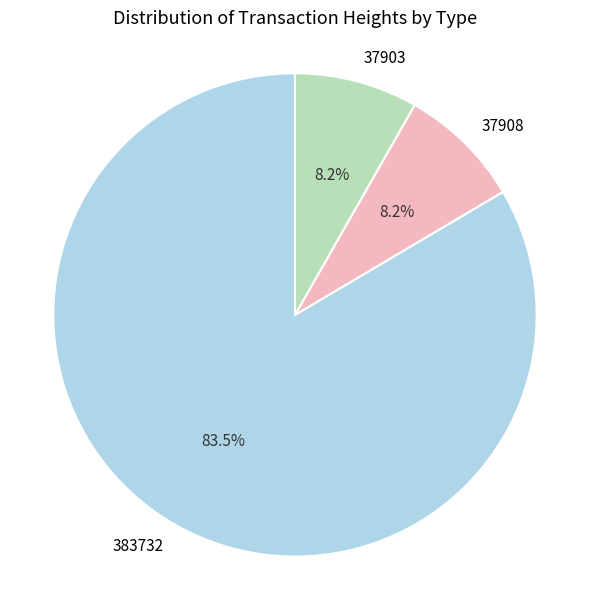

To the nearest percent, what is the difference between the largest and smallest slice percentages?

75%